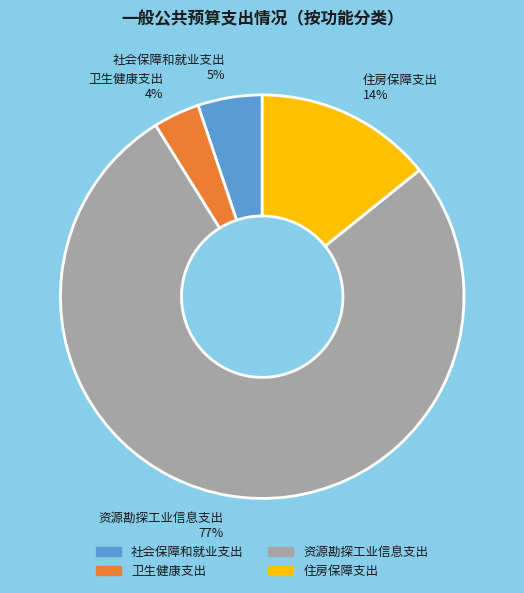

To the nearest percent, what portion does 住房保障支出 represent?

14%